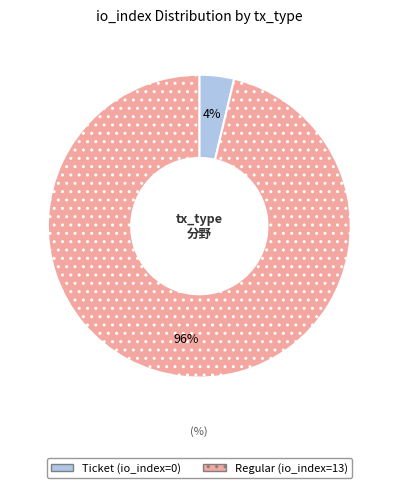

The Ticket (io_index=0) slice represents 17% of the pie. True or false?

False